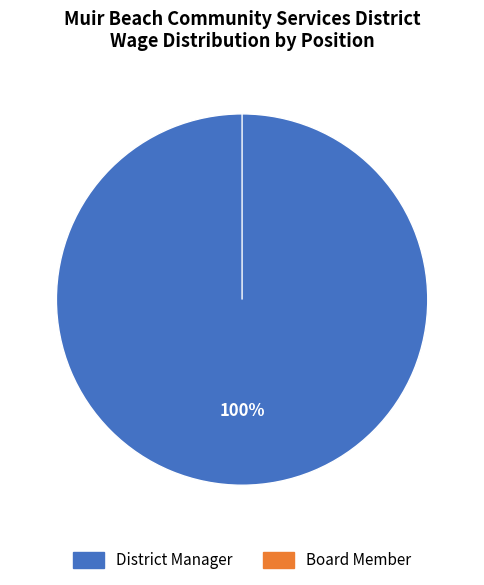

To the nearest percent, what percentage of the pie is District Manager?

100%